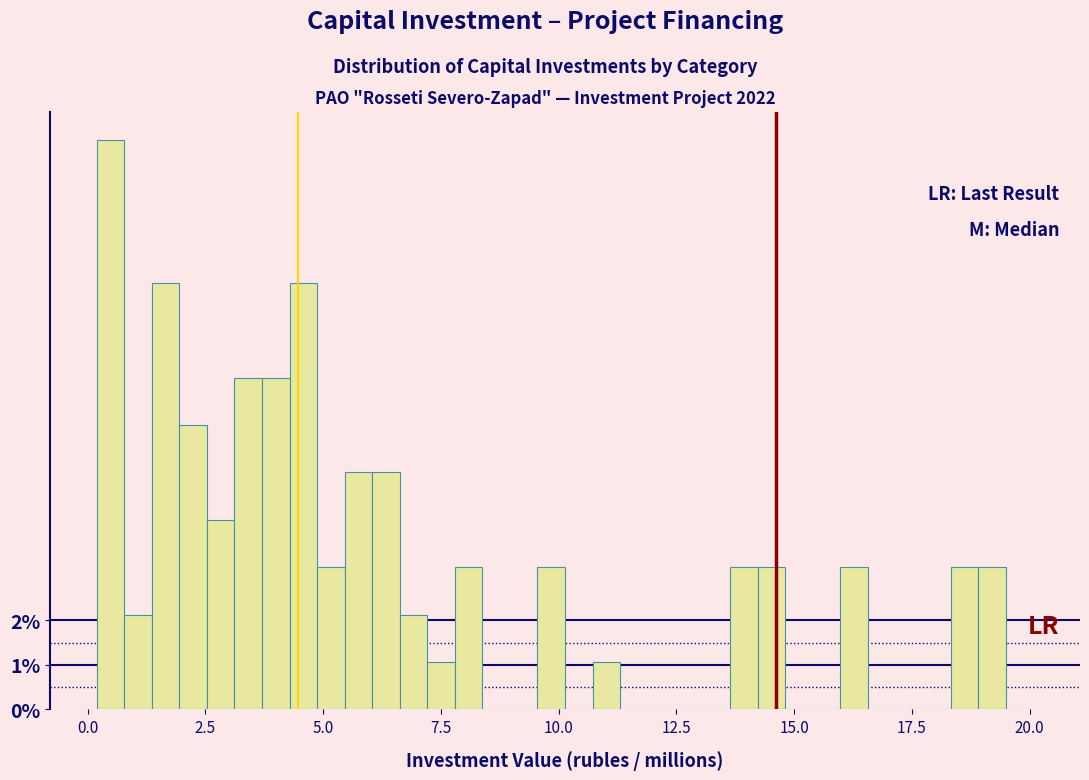

Read against the x-axis, roughly where is the centre of the tallest bar?

0.5